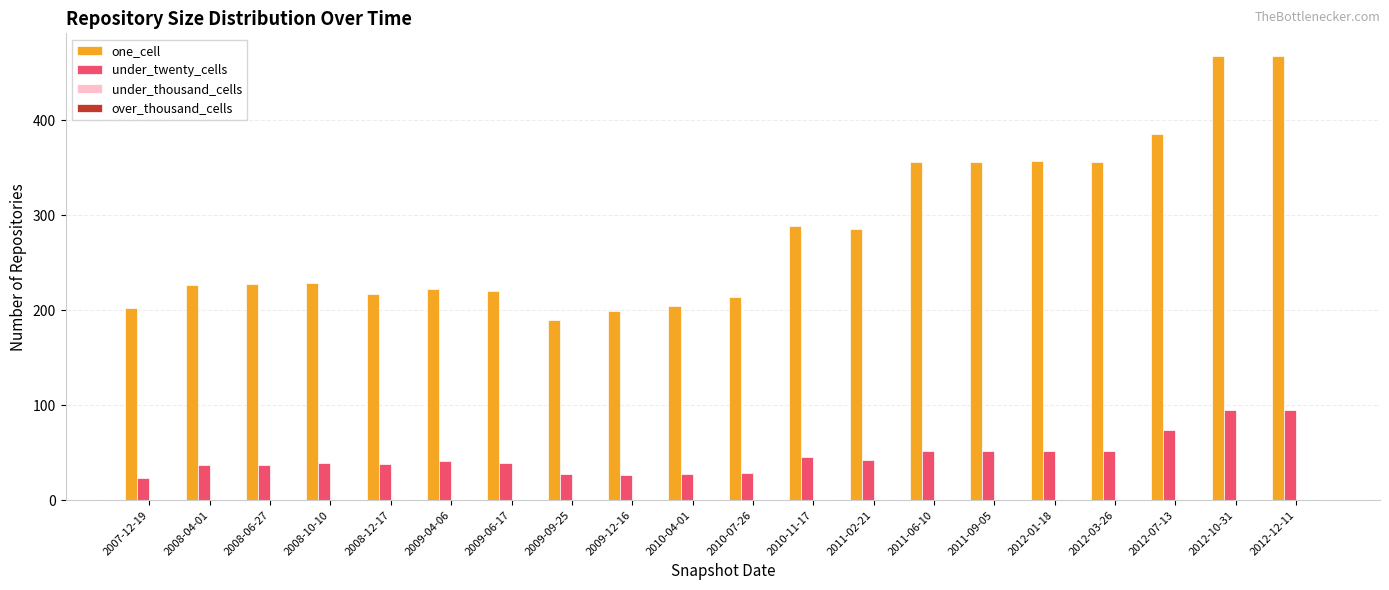

What is the lowest value of the one_cell series?

190